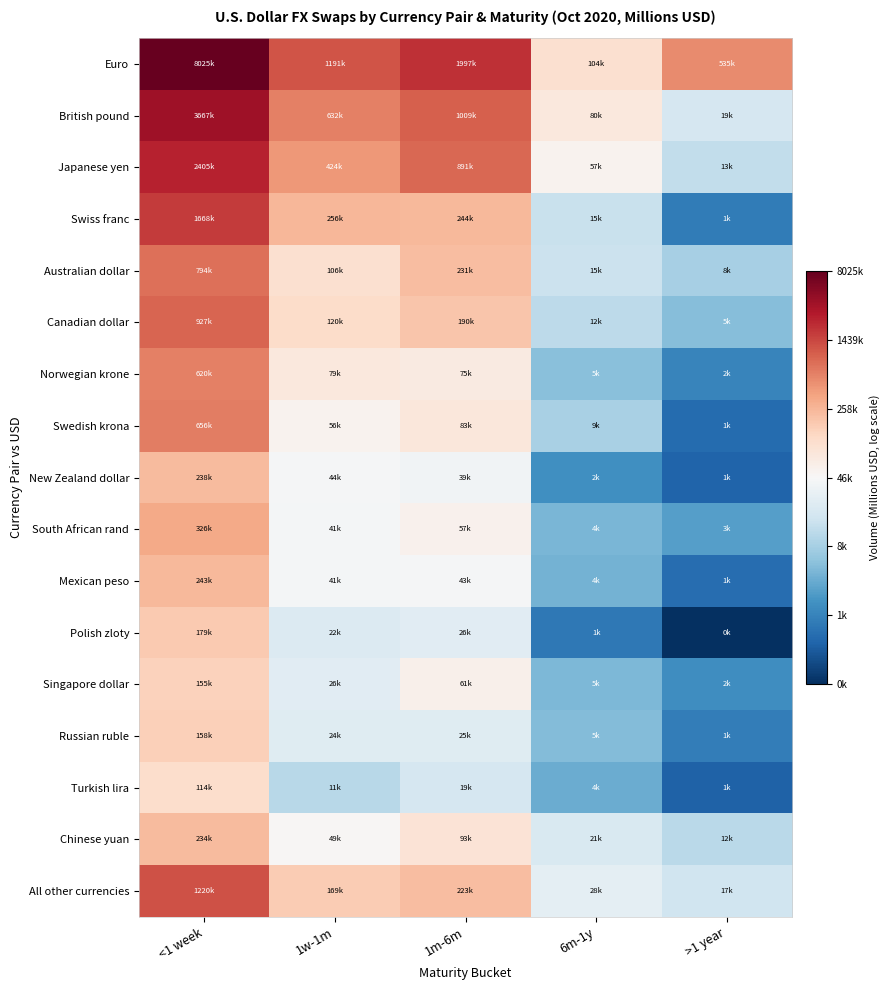

At which category does the chart reach its minimum across all series?

>1 year